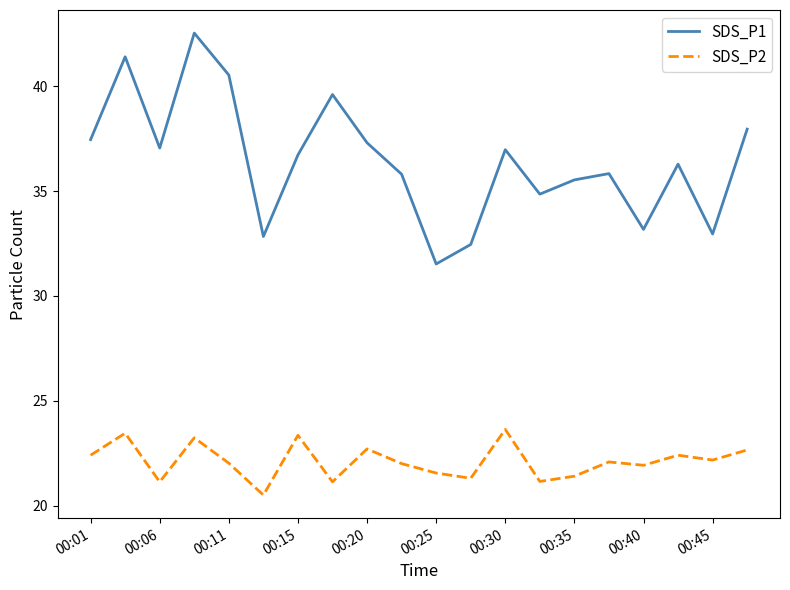

Which series has the largest range (max minus min)?

SDS_P1